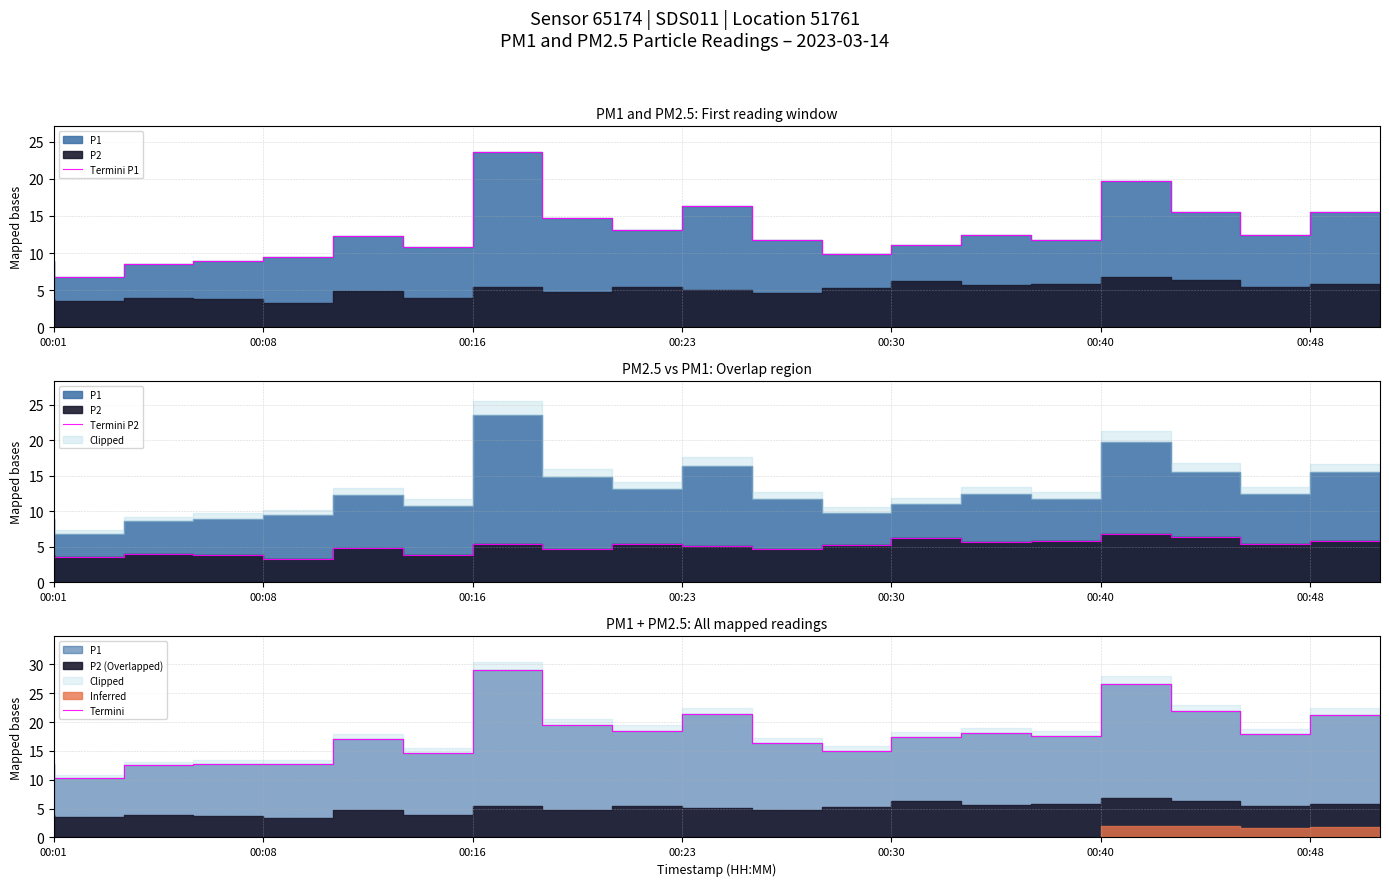

Which series has the largest total across all categories?

Termini